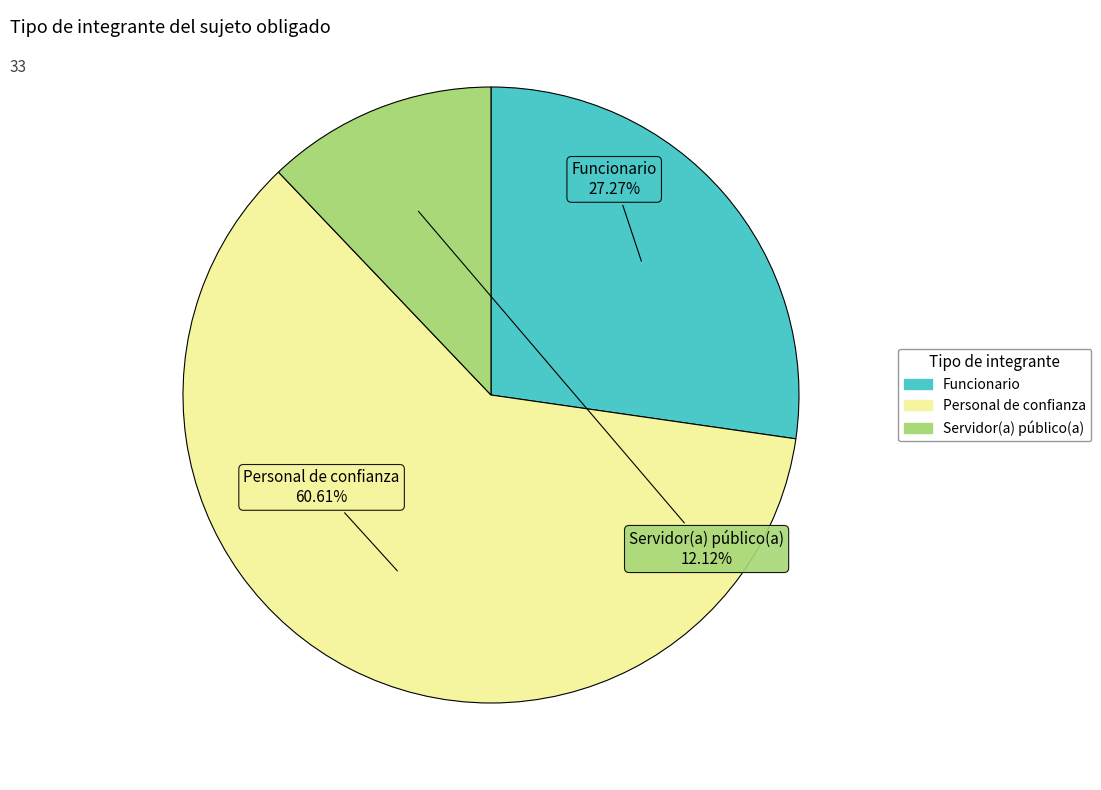

To the nearest percent, what is the difference between the largest and smallest slice percentages?

48%